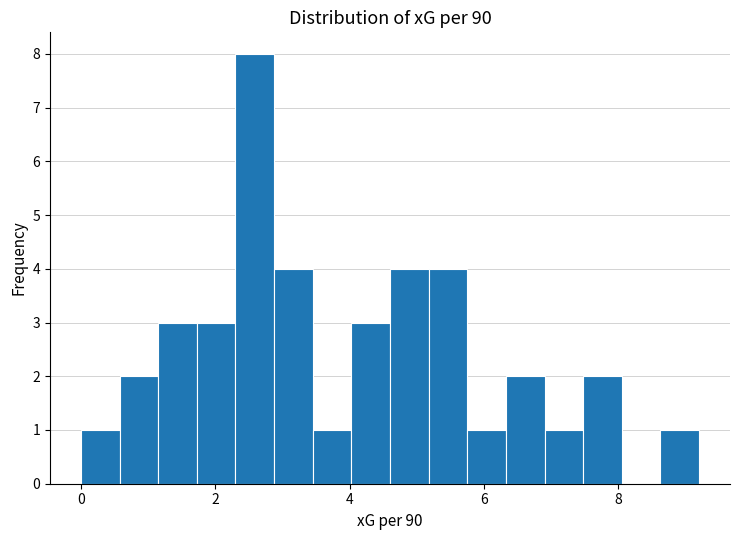

Read against the x-axis, roughly where is the centre of the tallest bar?

2.6